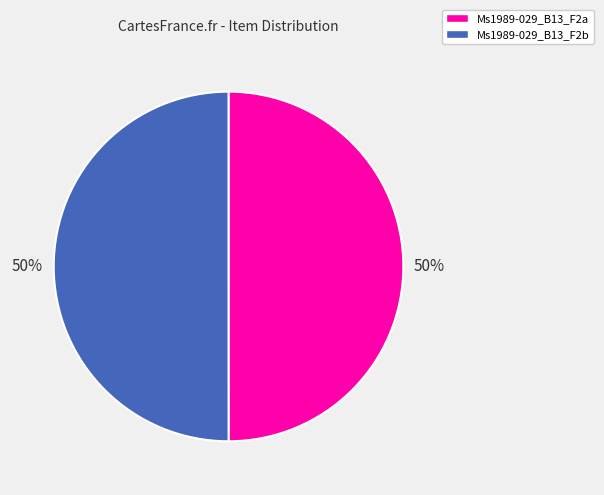

Combined, do Ms1989-029_B13_F2a and Ms1989-029_B13_F2b account for over 50%?

Yes